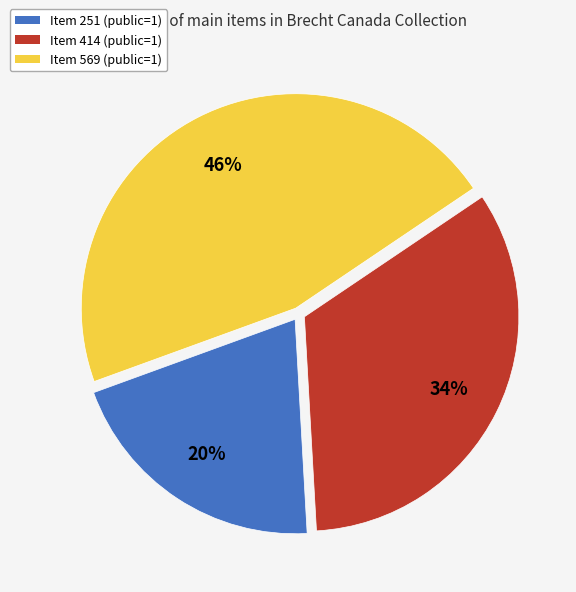

Is there a majority slice in this chart?

No